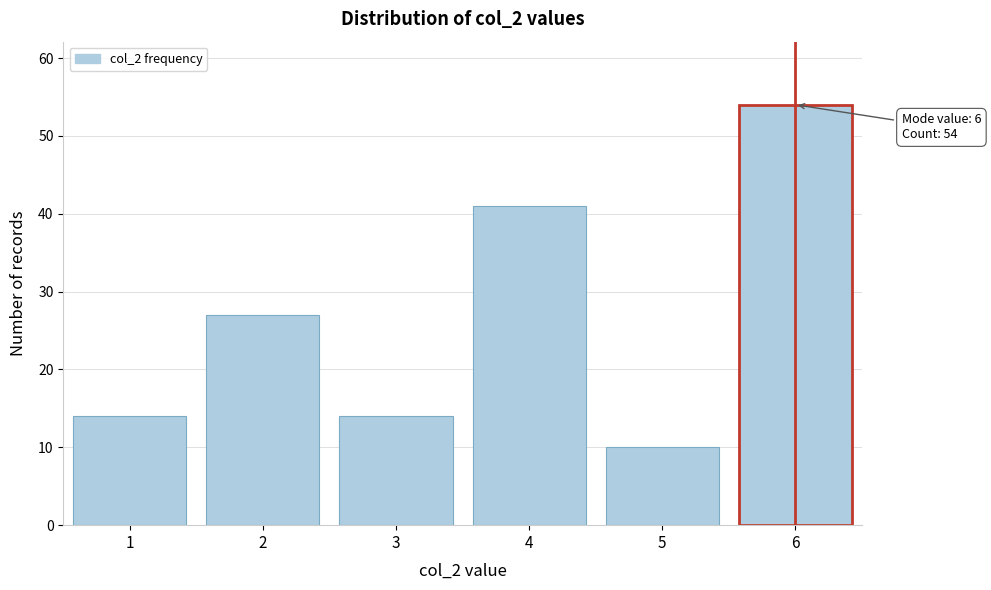

Reading left to right, extract all data points from this chart.

14	27	14	41	10	54